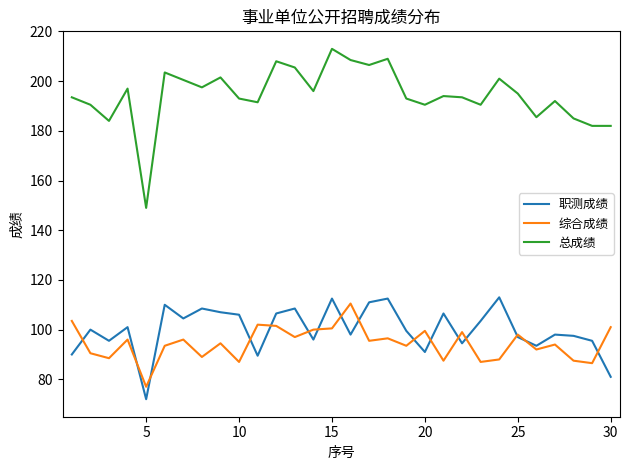

How many interior local peaks does the 总成绩 series have?

9